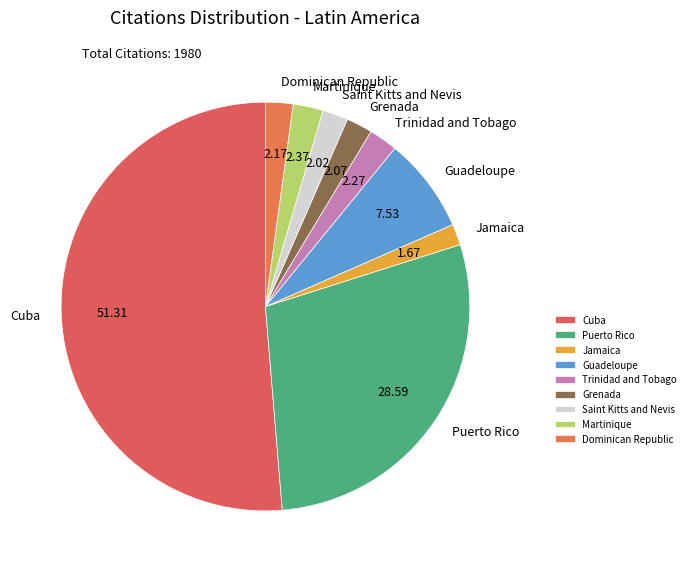

What is the ratio of the value at Martinique to the value at Jamaica?

1.4